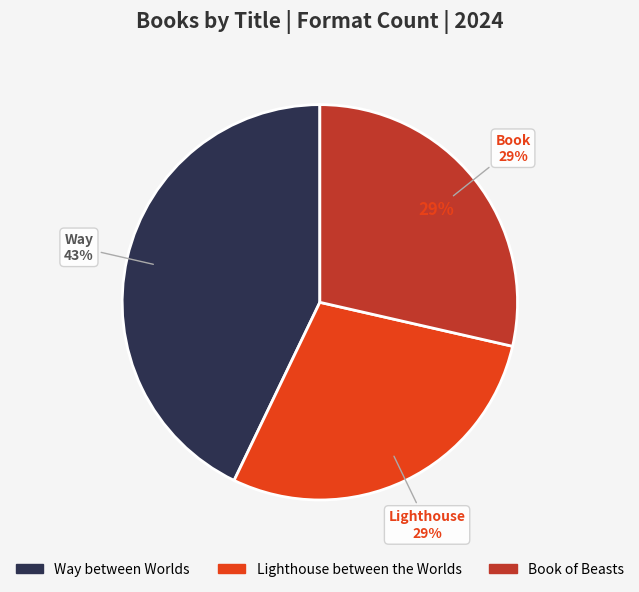

Is it true that Way between Worlds is 43% of the pie?

True